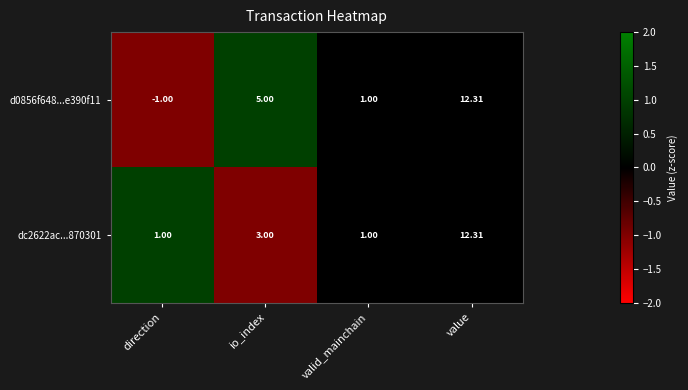

List the labels in order of d0856f648...e390f11 value, smallest first.

direction, valid_mainchain, io_index, value